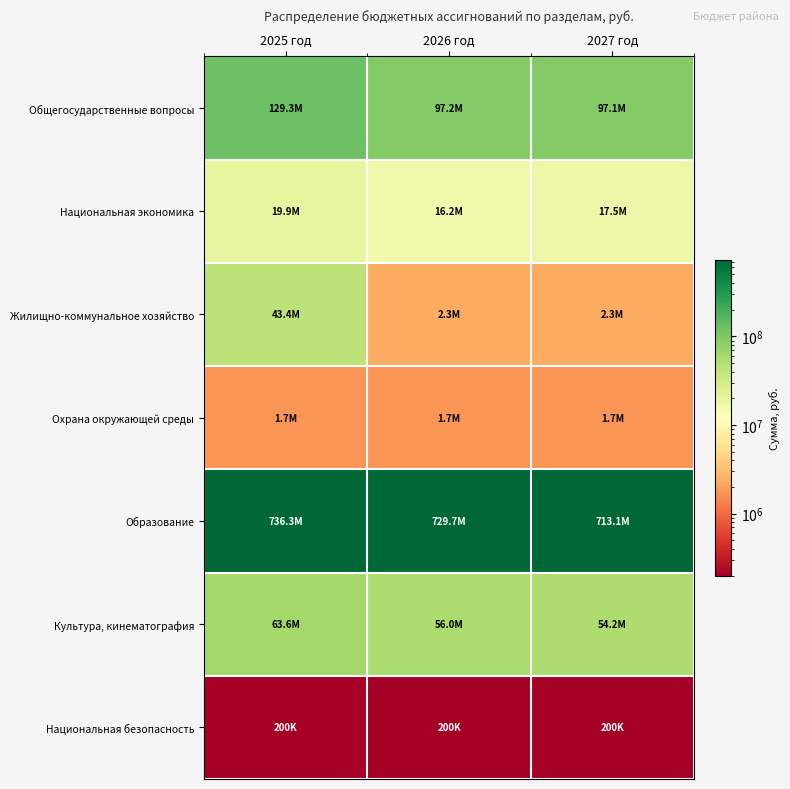

Which series has the largest range (max minus min)?

Жилищно-коммунальное хозяйство